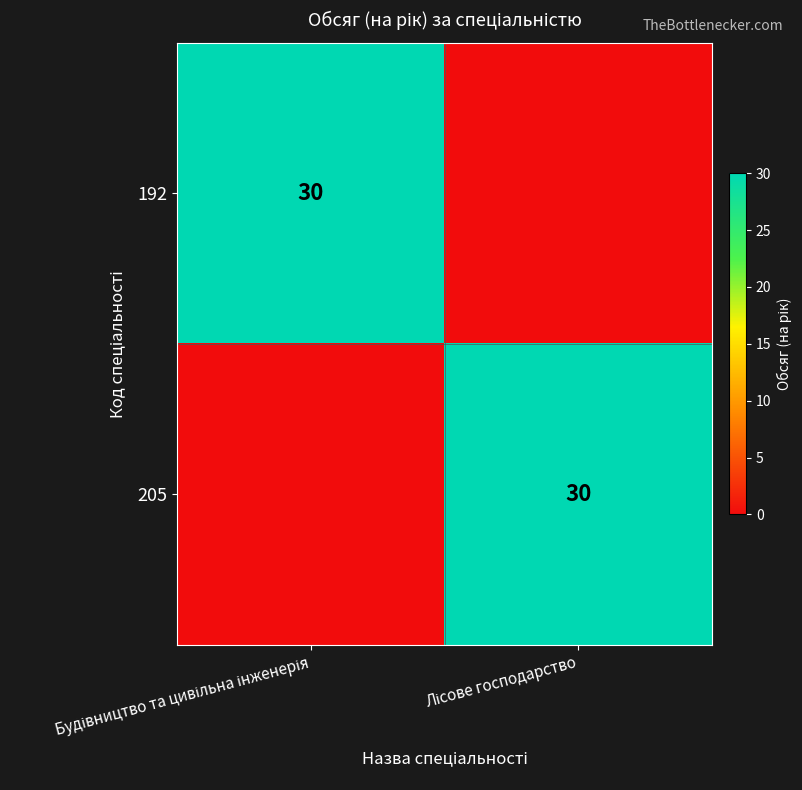

How many 192 values are between 0 and 30?

2